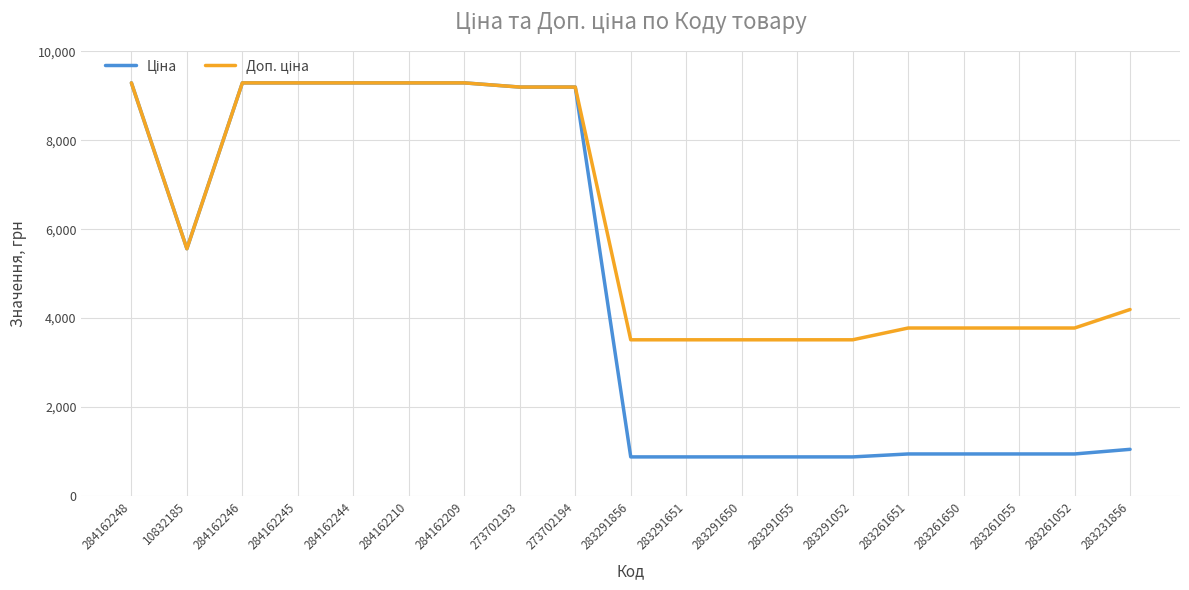

What is the total value across all series at 284162248?

18580.9